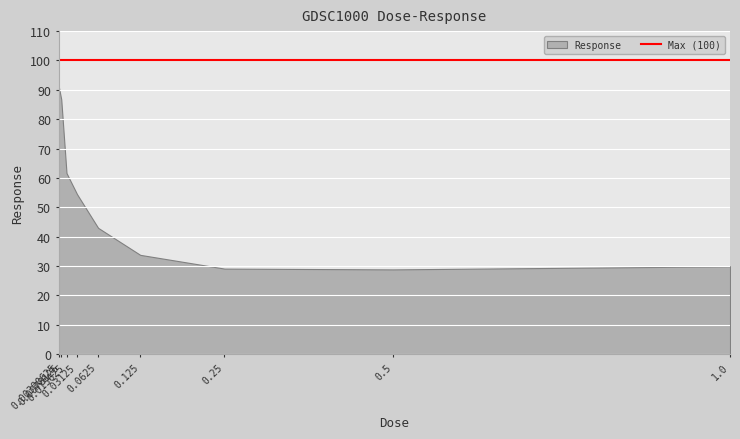

Which category has the highest value across all series?

0.00390625